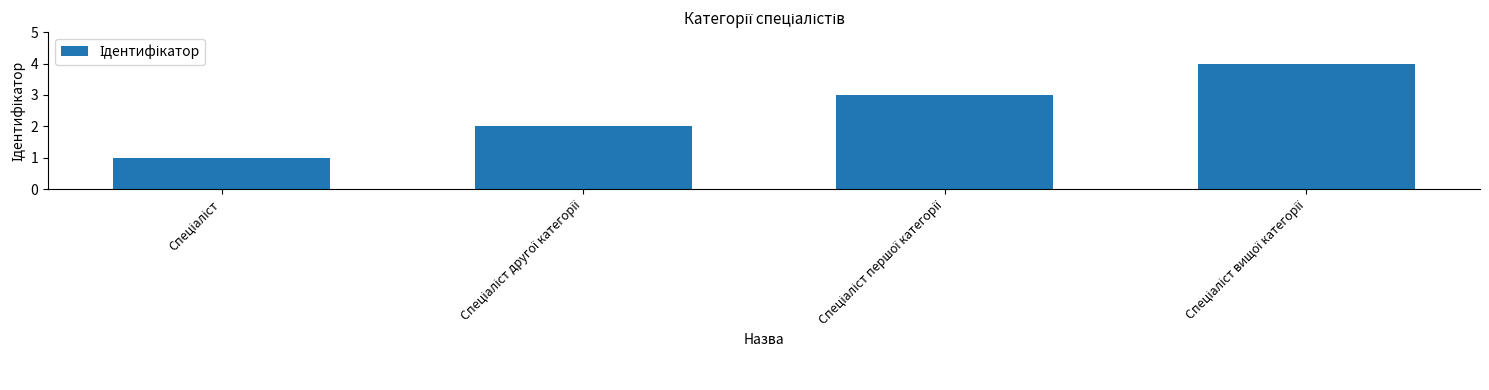

What is the maximum value shown in the chart?

4